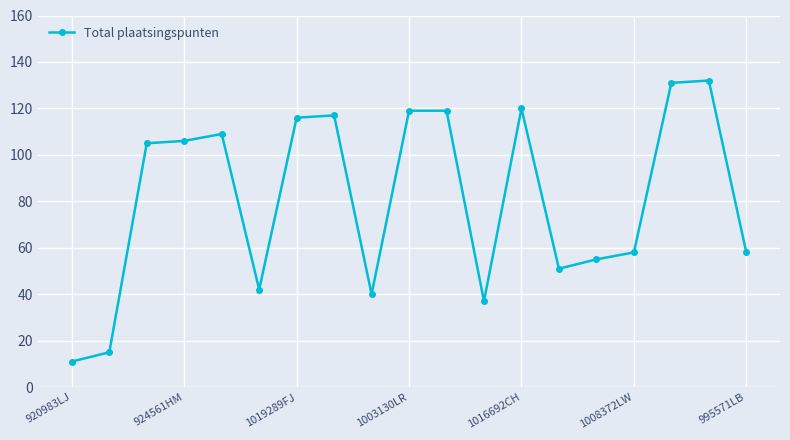

True or false: the data has more than 2 interior local peaks.

True